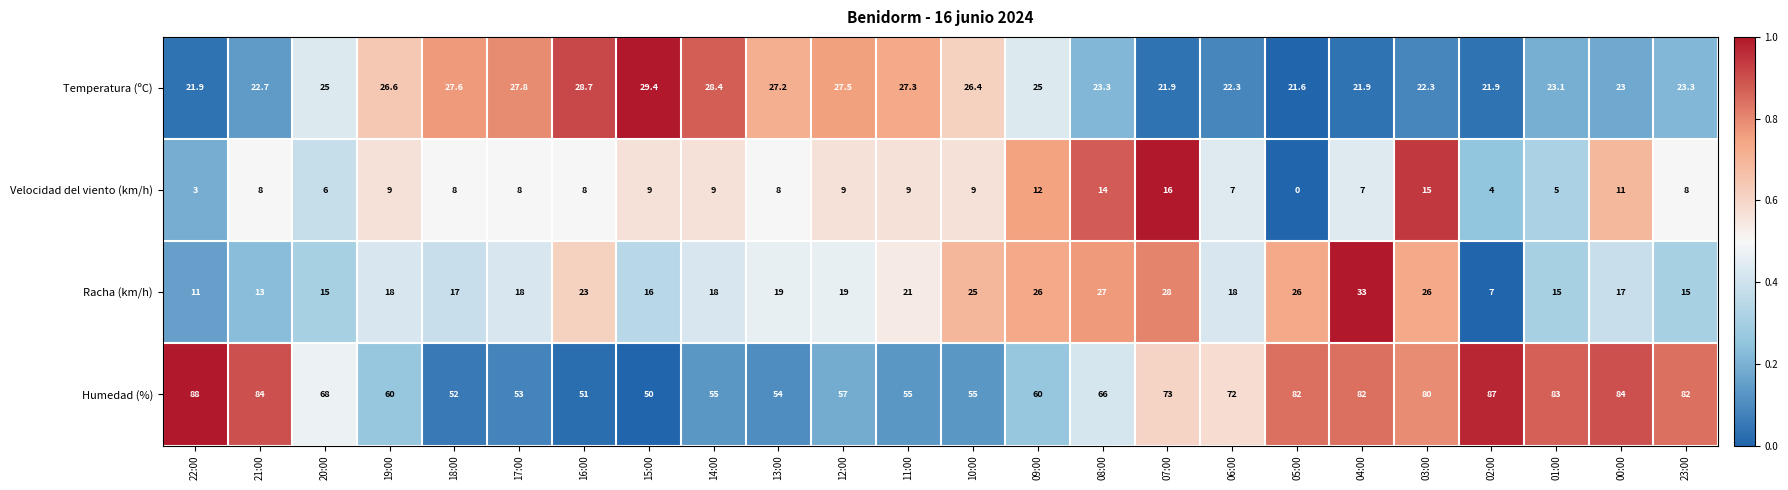

Rank the series by their maximum value, from lowest to highest.

Velocidad del viento (km/h), Temperatura (ºC), Racha (km/h), Humedad (%)